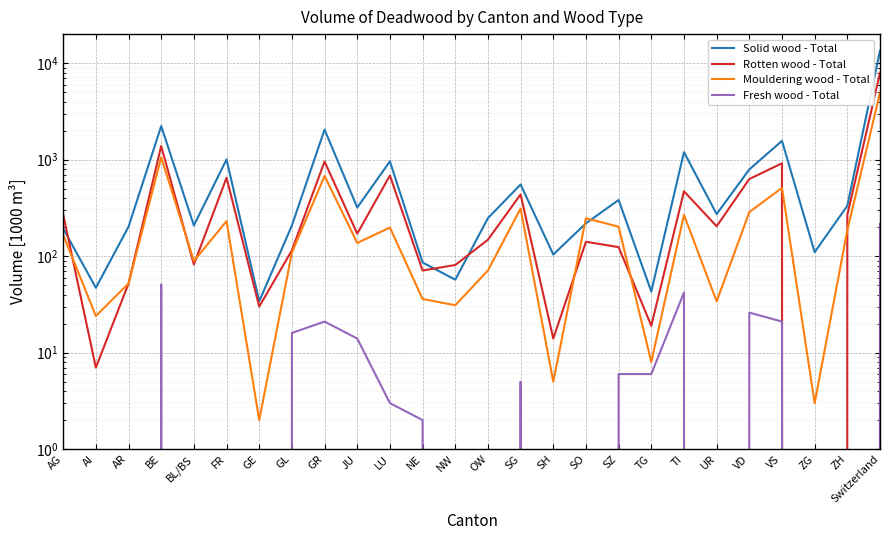

Rank the series by their average value, from lowest to highest.

Fresh wood - Total, Mouldering wood - Total, Rotten wood - Total, Solid wood - Total